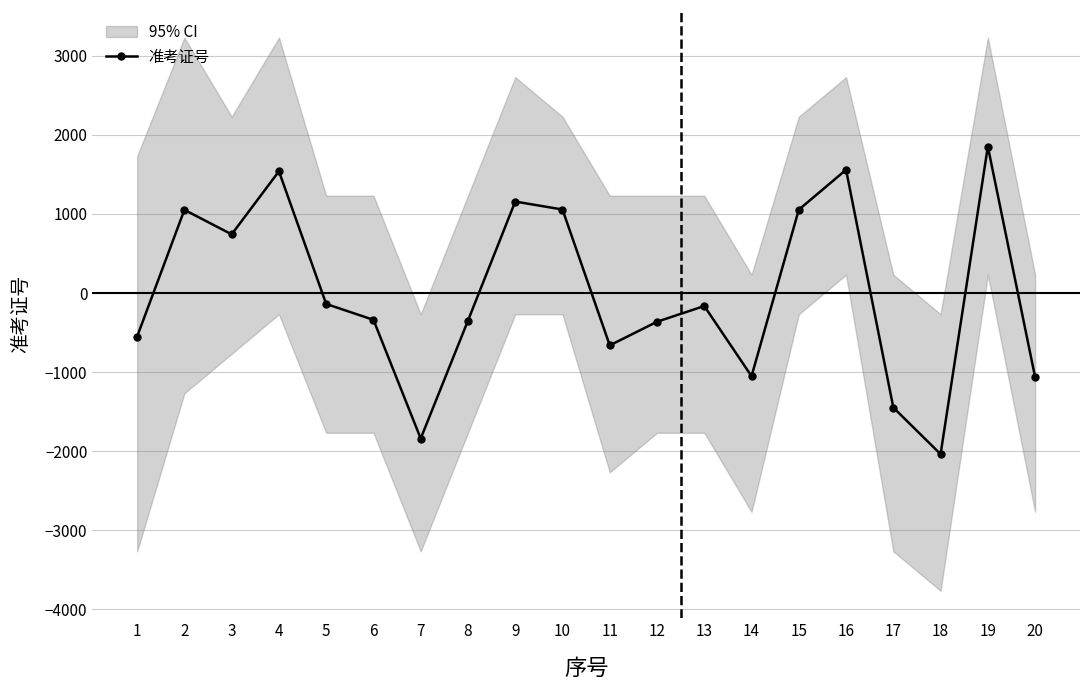

What is the approximate value at 11?

-662.6